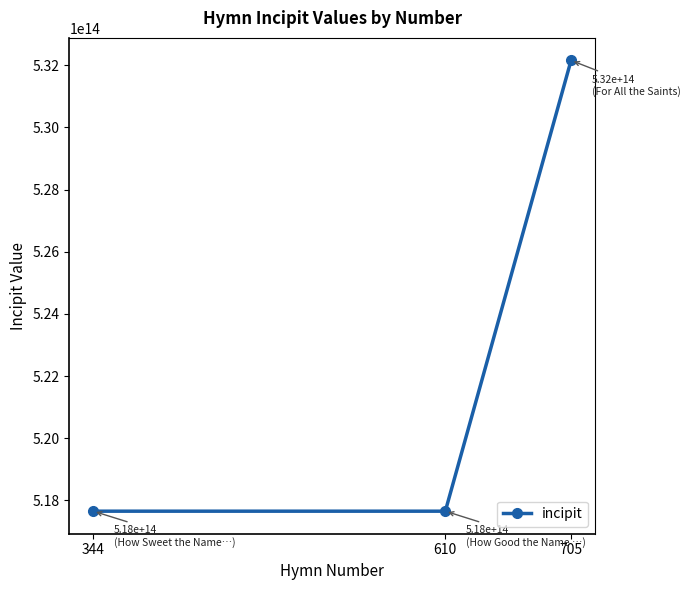

Which has a higher value, 705 or 610?

705